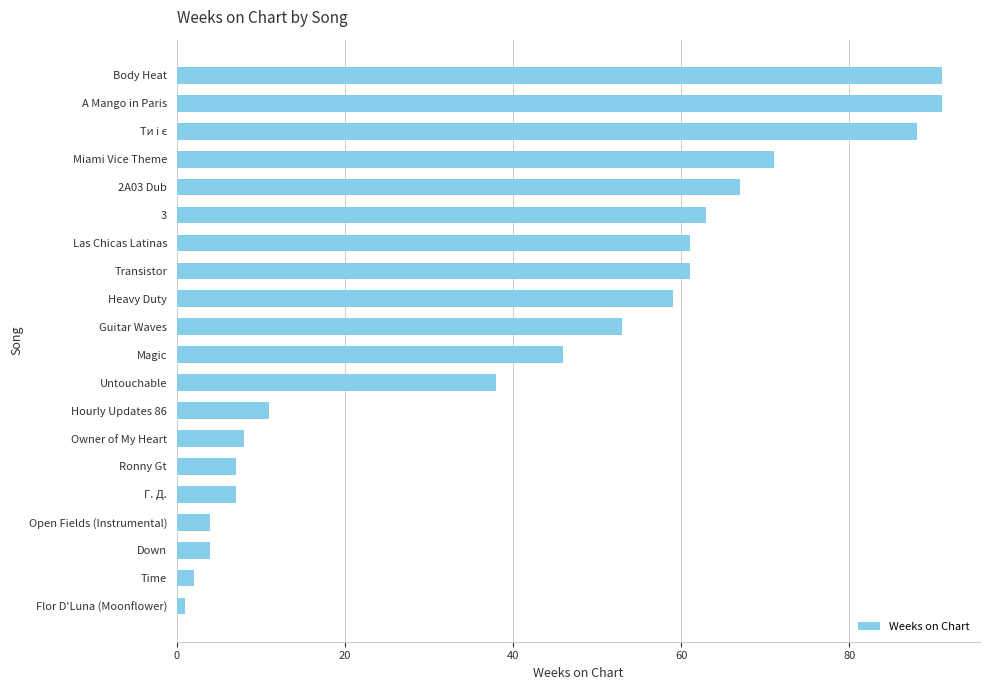

What is the greatest value displayed?

91